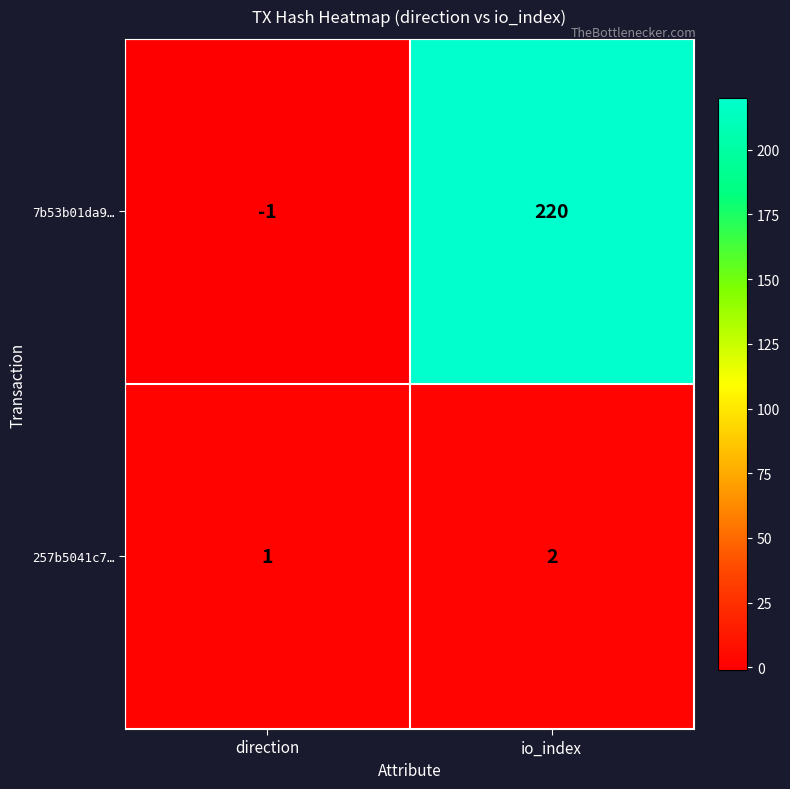

How many series are shown in this chart?

2